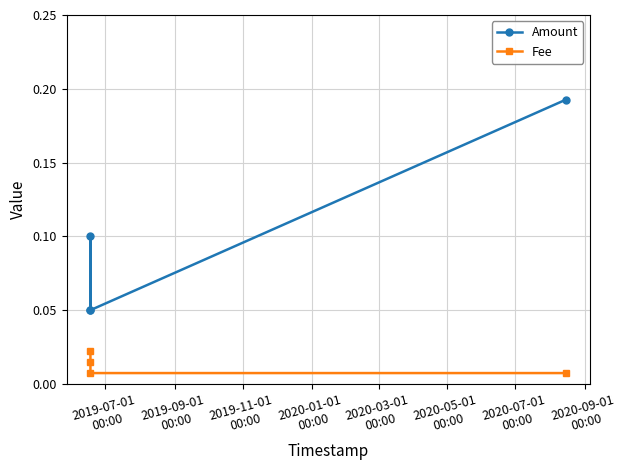

True or false: Amount and Fee cross at least once.

False